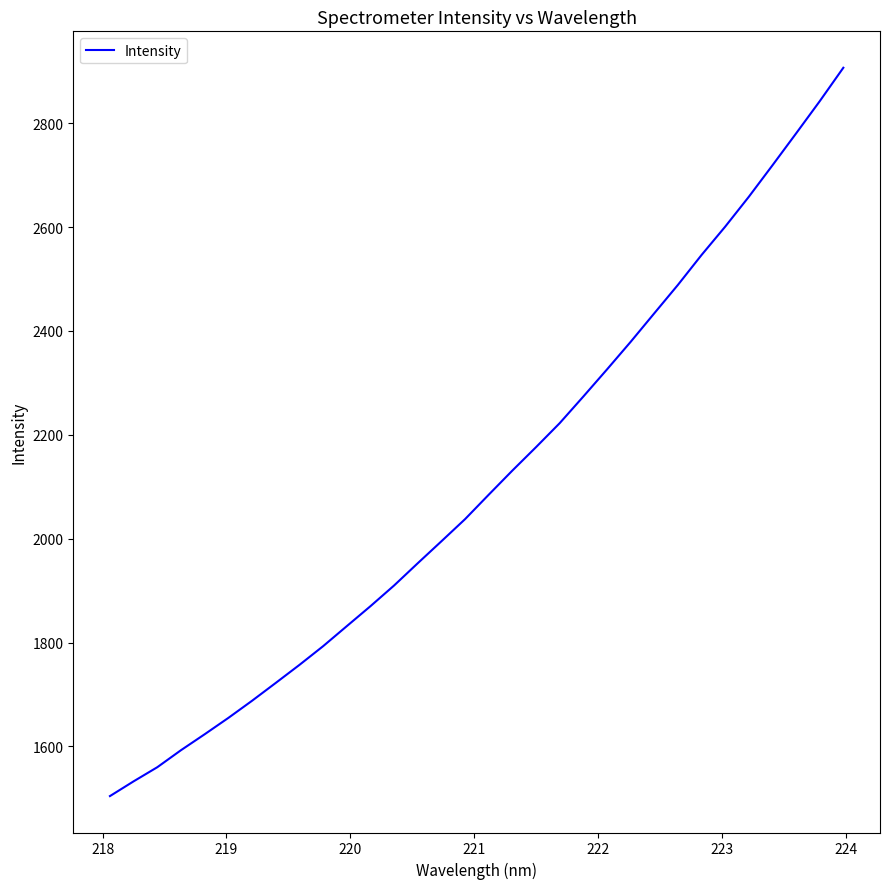

What is the minimum value shown in the chart?

1504.3